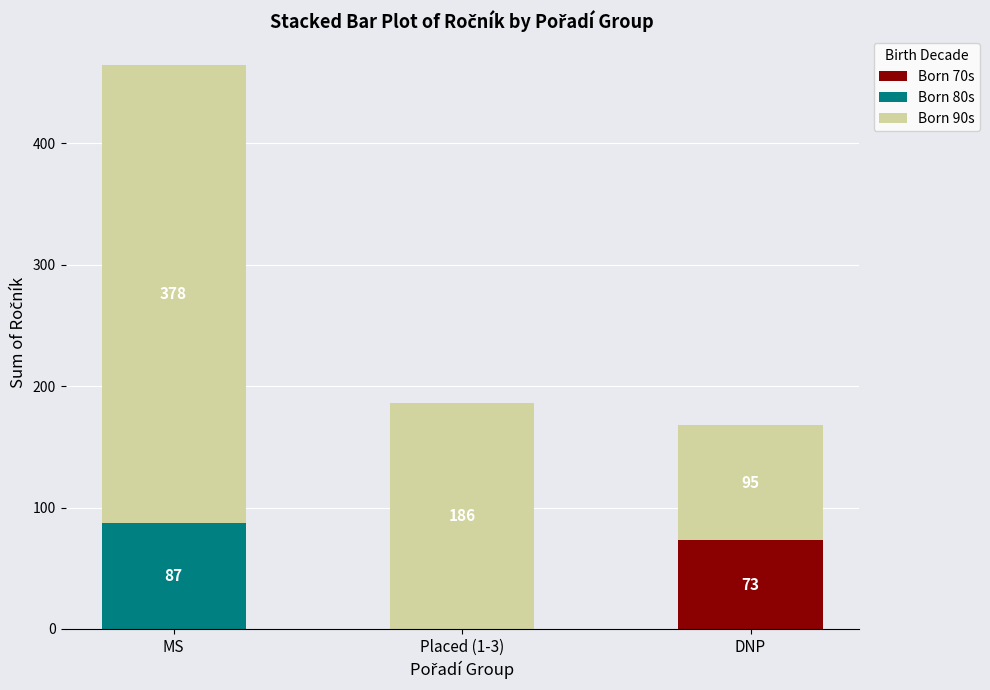

At which category is the sum across all series the highest?

MS